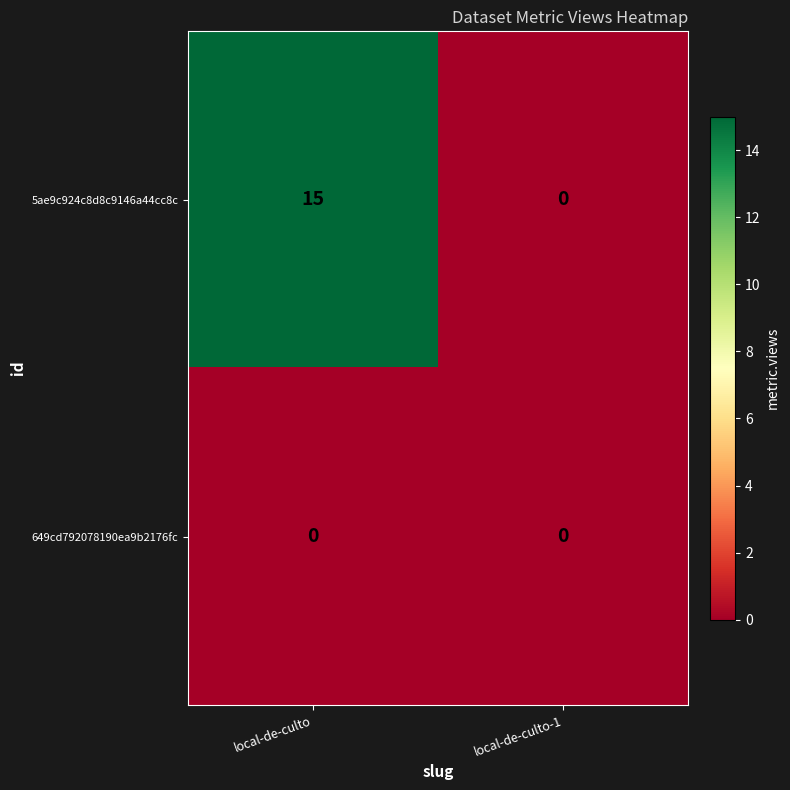

Rank the series at local-de-culto from highest to lowest value.

5ae9c924c8d8c9146a44cc8c, 649cd792078190ea9b2176fc